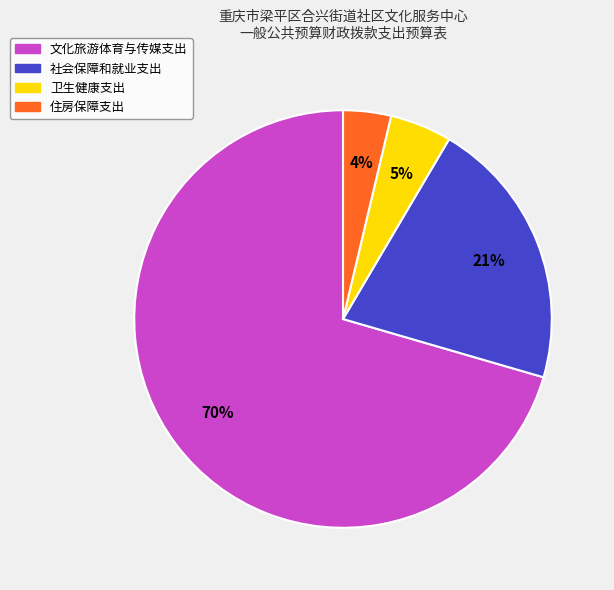

How many slices are in this pie chart?

4